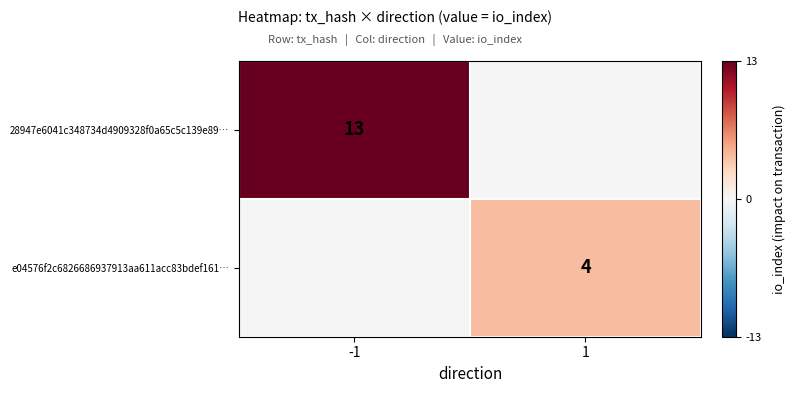

Count the number of data series in this chart.

2